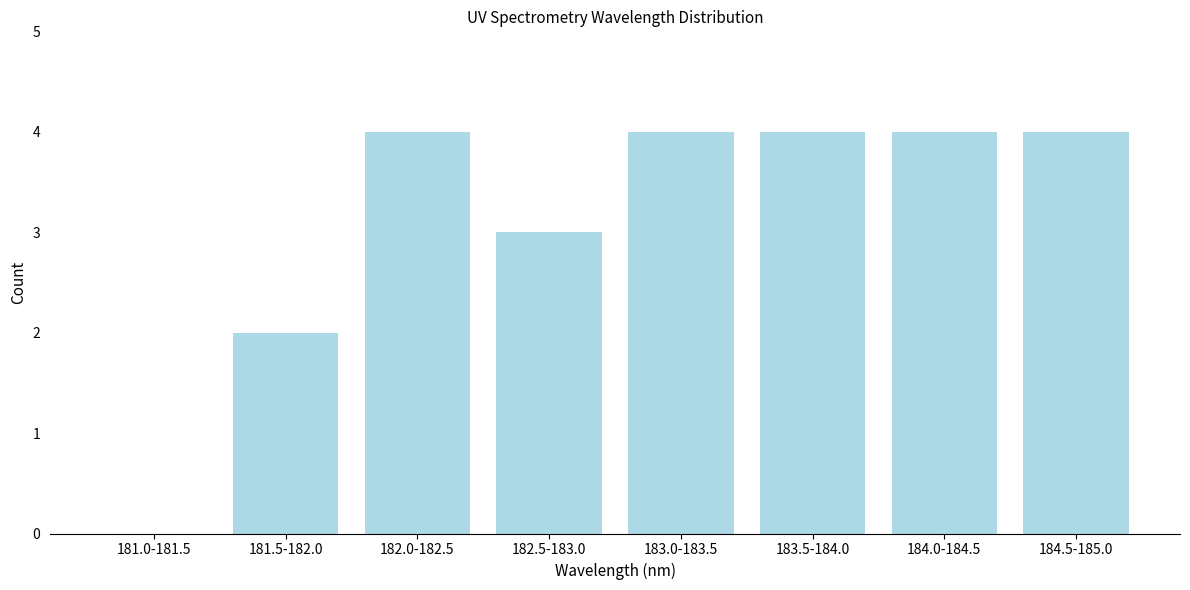

Reading left to right, transcribe all the data shown in this chart.

181.0-181.5=0	181.5-182.0=2	182.0-182.5=4	182.5-183.0=3	183.0-183.5=4	183.5-184.0=4	184.0-184.5=4	184.5-185.0=4